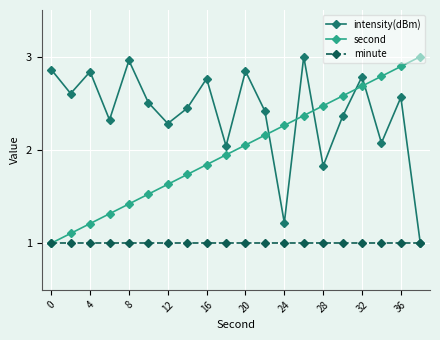

How many interior local valleys does the intensity(dBm) series have?

7